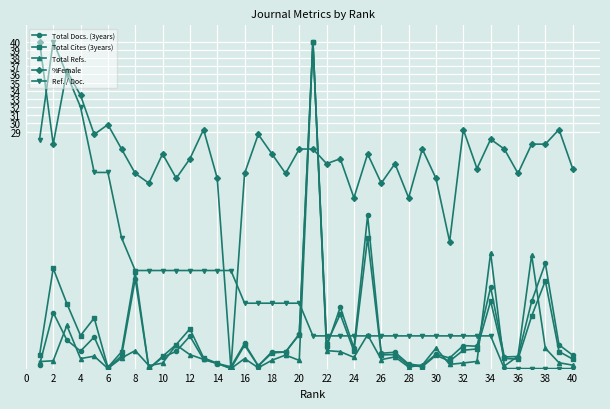

What is the highest value of the Total Cites (3years) series?

40.0